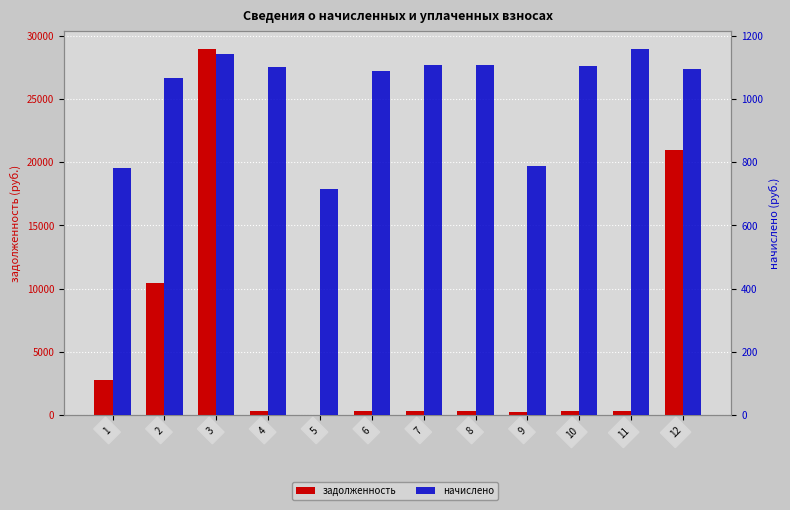

Which has a higher value, 10 or 4?

10